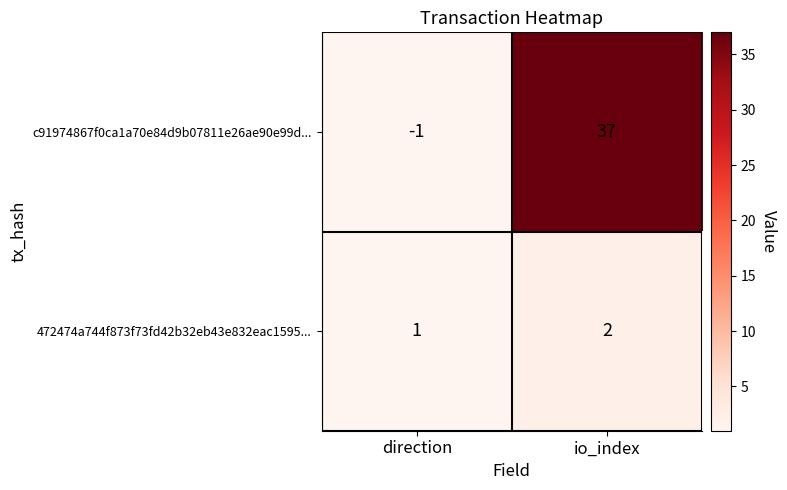

Which label corresponds to the smallest value in the chart?

direction